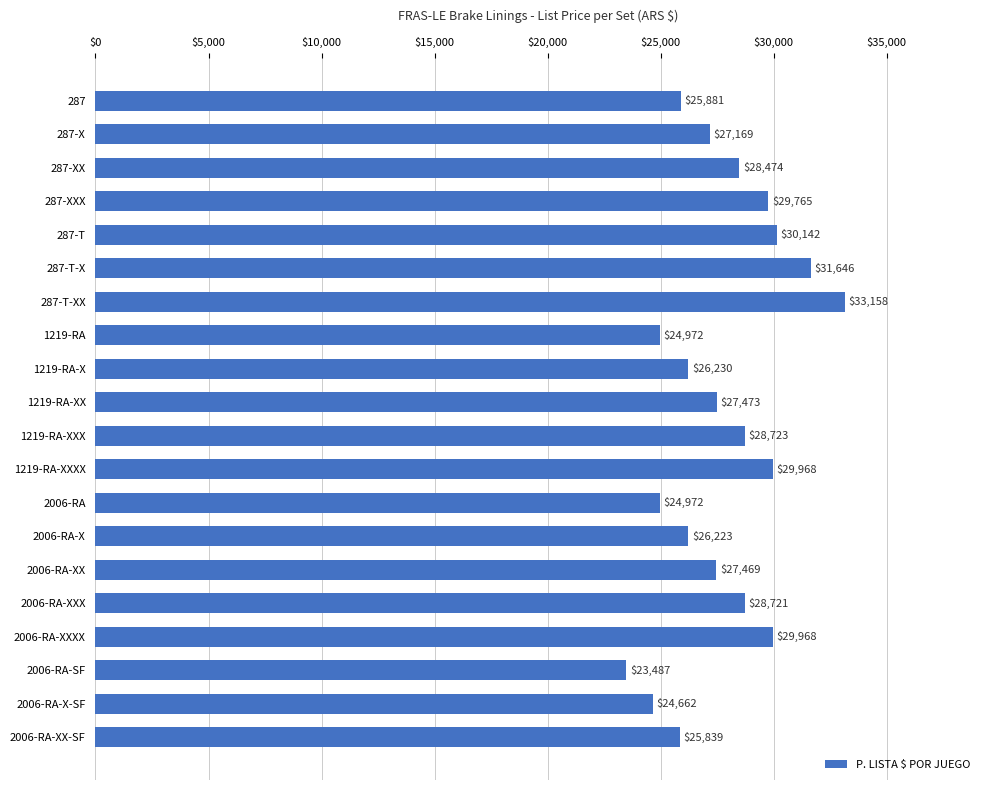

Does the chart contain stacked bars?

No